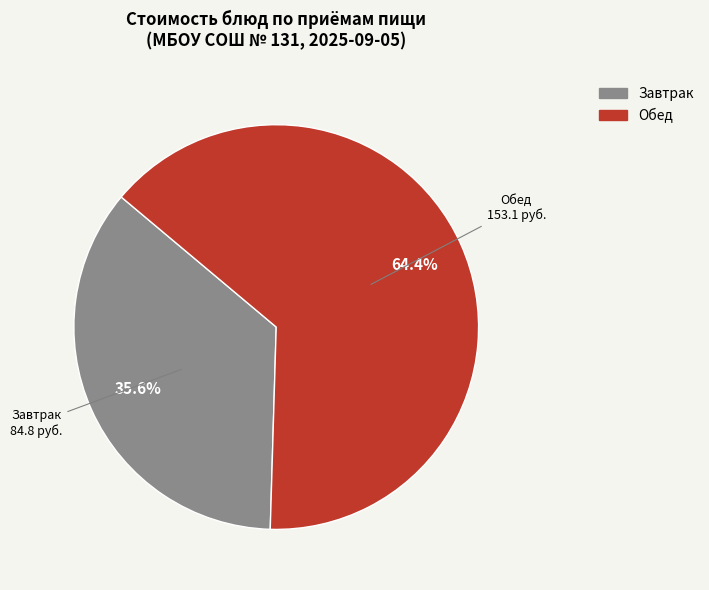

Does any single category account for the majority?

Yes